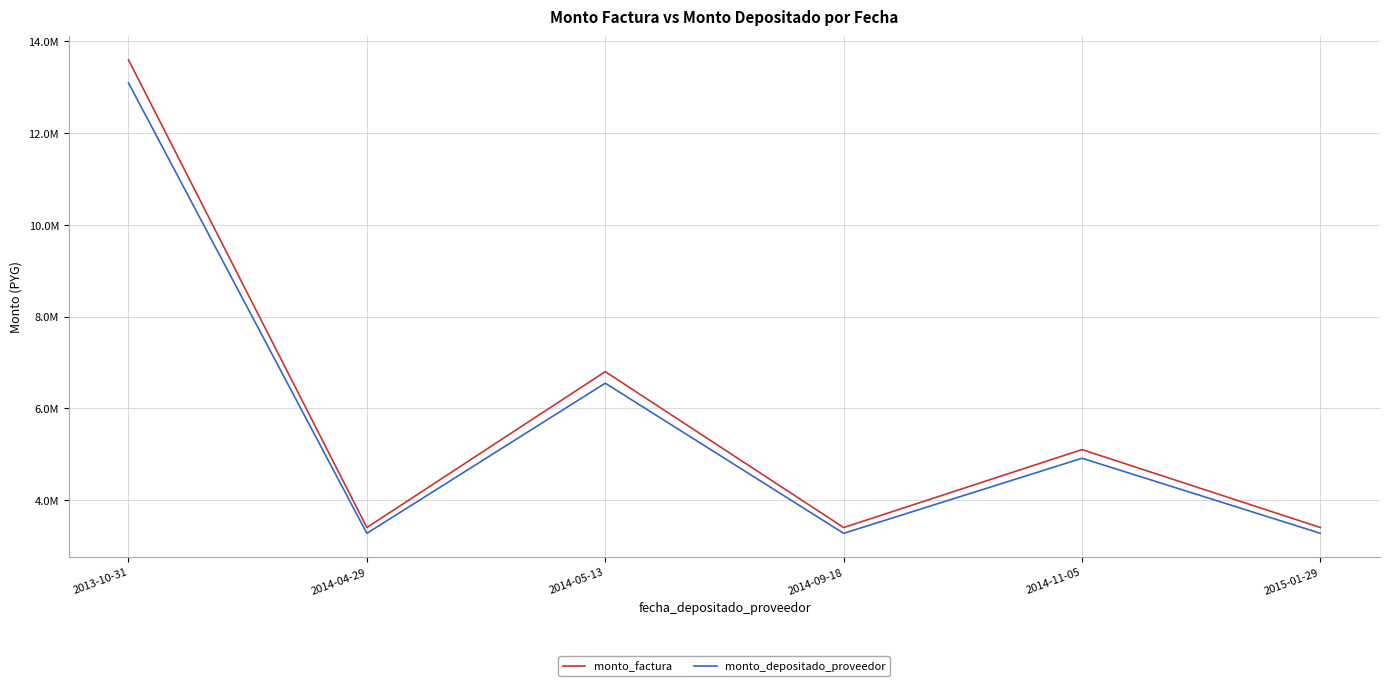

At how many categories does at least one series exceed 11308694?

1